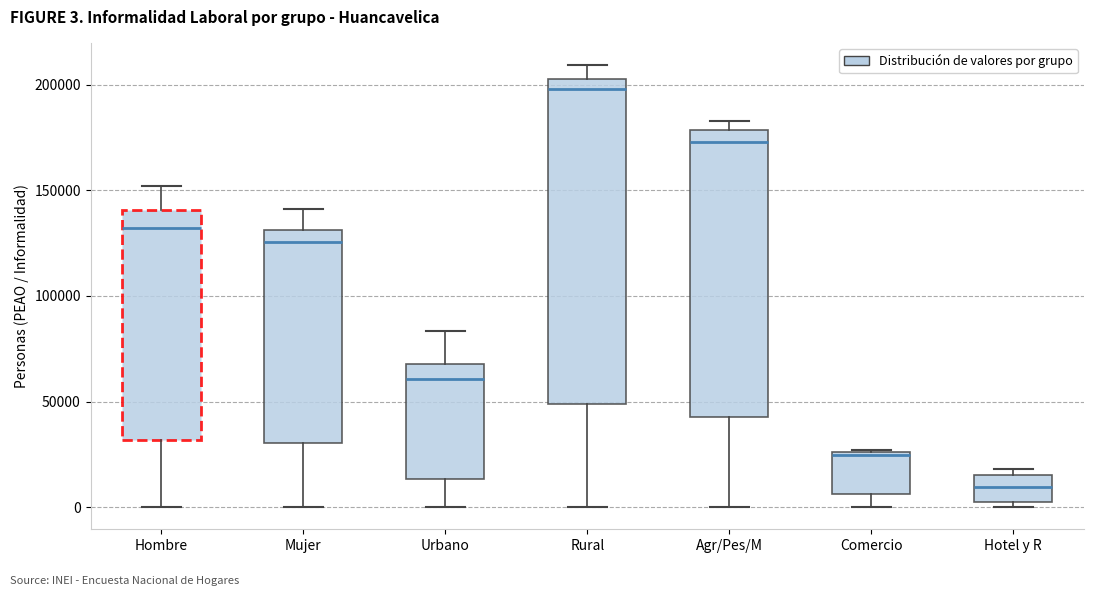

Comparing the boxes themselves (not the whiskers), which one is the tallest?

Rural